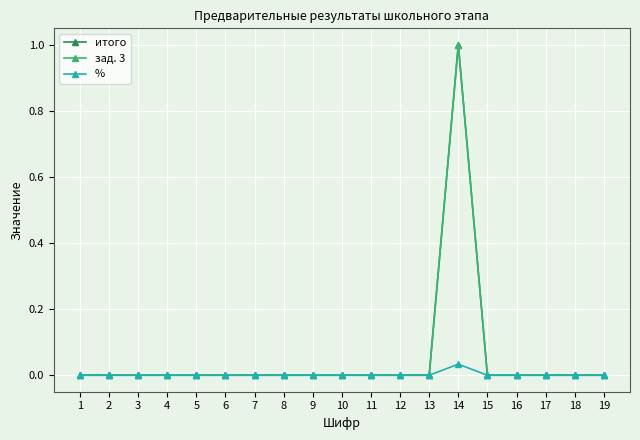

Reading right to left, transcribe all the data shown in this chart.

итого: 19=0.0	18=0.0	17=0.0	16=0.0	15=0.0	14=1.0	13=0.0	12=0.0	11=0.0	10=0.0	9=0.0	8=0.0	7=0.0	6=0.0	5=0.0	4=0.0	3=0.0	2=0.0	1=0.0
зад. 3: 19=0.0	18=0.0	17=0.0	16=0.0	15=0.0	14=1.0	13=0.0	12=0.0	11=0.0	10=0.0	9=0.0	8=0.0	7=0.0	6=0.0	5=0.0	4=0.0	3=0.0	2=0.0	1=0.0
%: 19=0.0	18=0.0	17=0.0	16=0.0	15=0.0	14=0.0	13=0.0	12=0.0	11=0.0	10=0.0	9=0.0	8=0.0	7=0.0	6=0.0	5=0.0	4=0.0	3=0.0	2=0.0	1=0.0